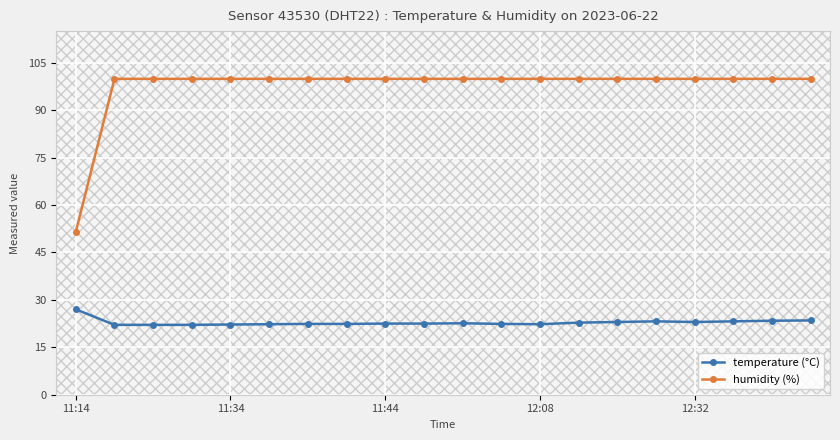

Which series has the largest range (max minus min)?

humidity (%)